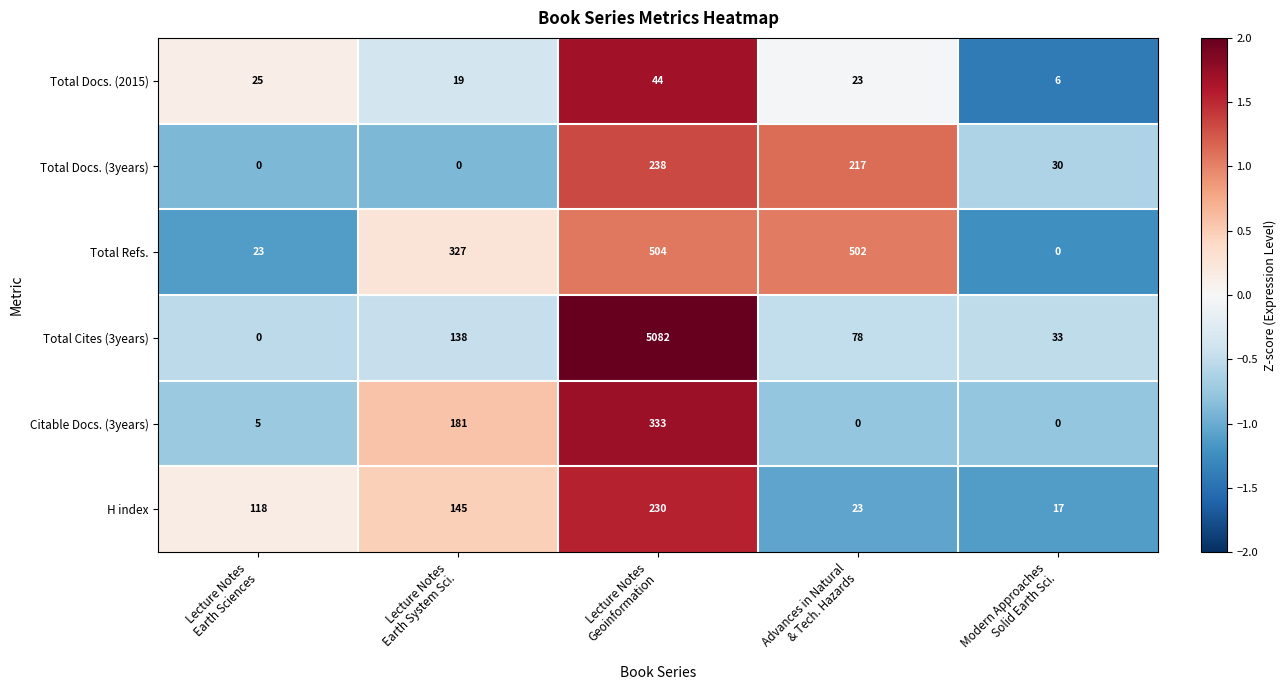

What is the difference between the maximum and minimum values in the Total Docs. (2015) series?

38